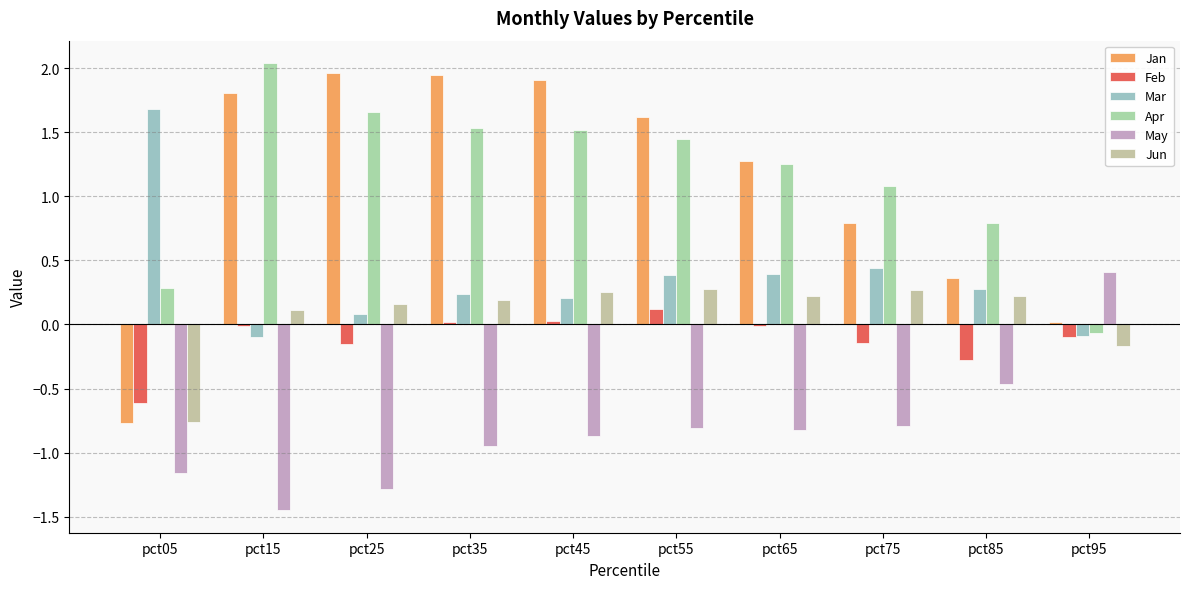

Is the value of Mar at pct65 greater than the value of Apr at pct55?

No